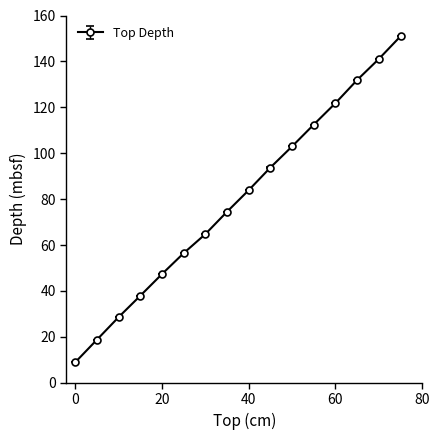

What is the maximum value shown in the chart?

151.0